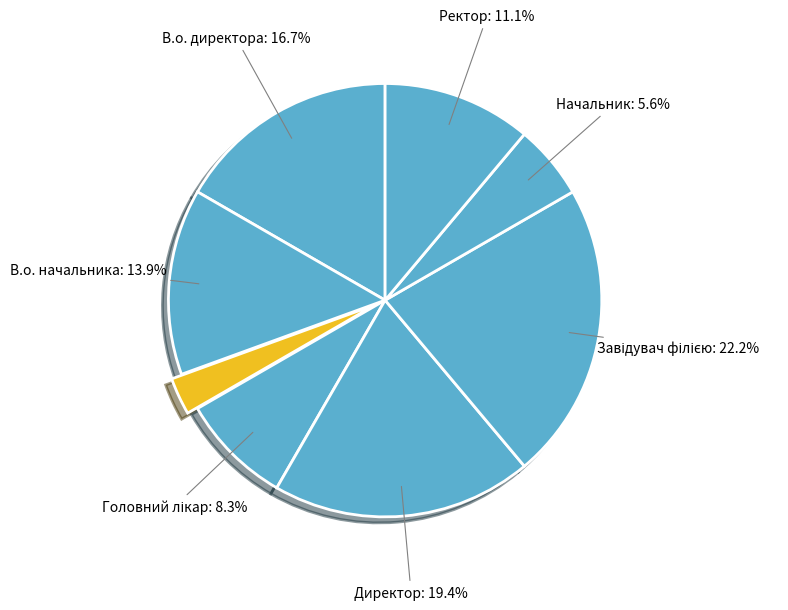

Which category has the biggest portion of the pie?

Завідувач філією